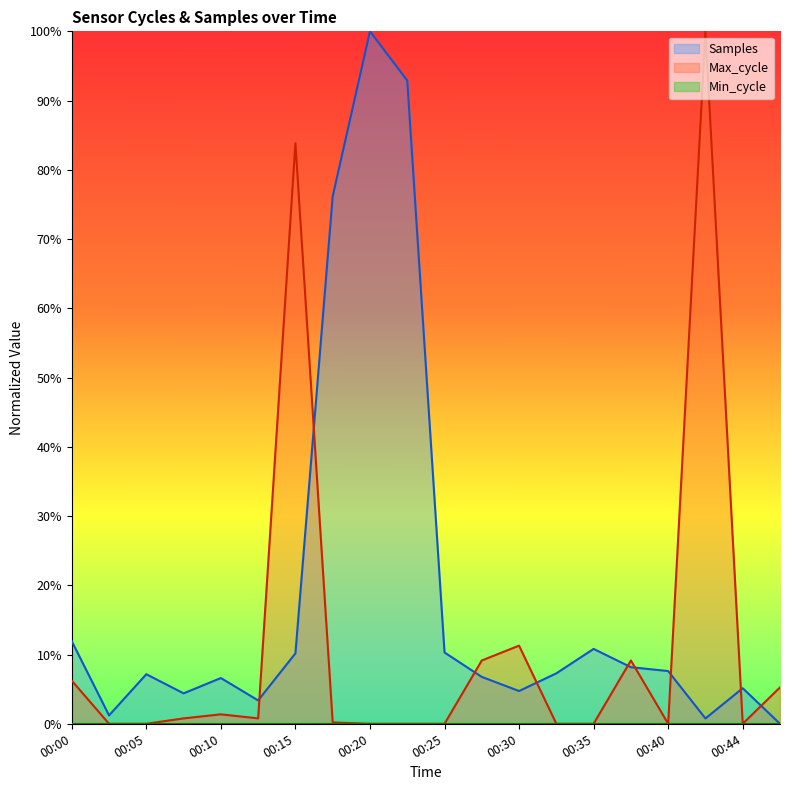

Which series has the largest total across all categories?

Samples